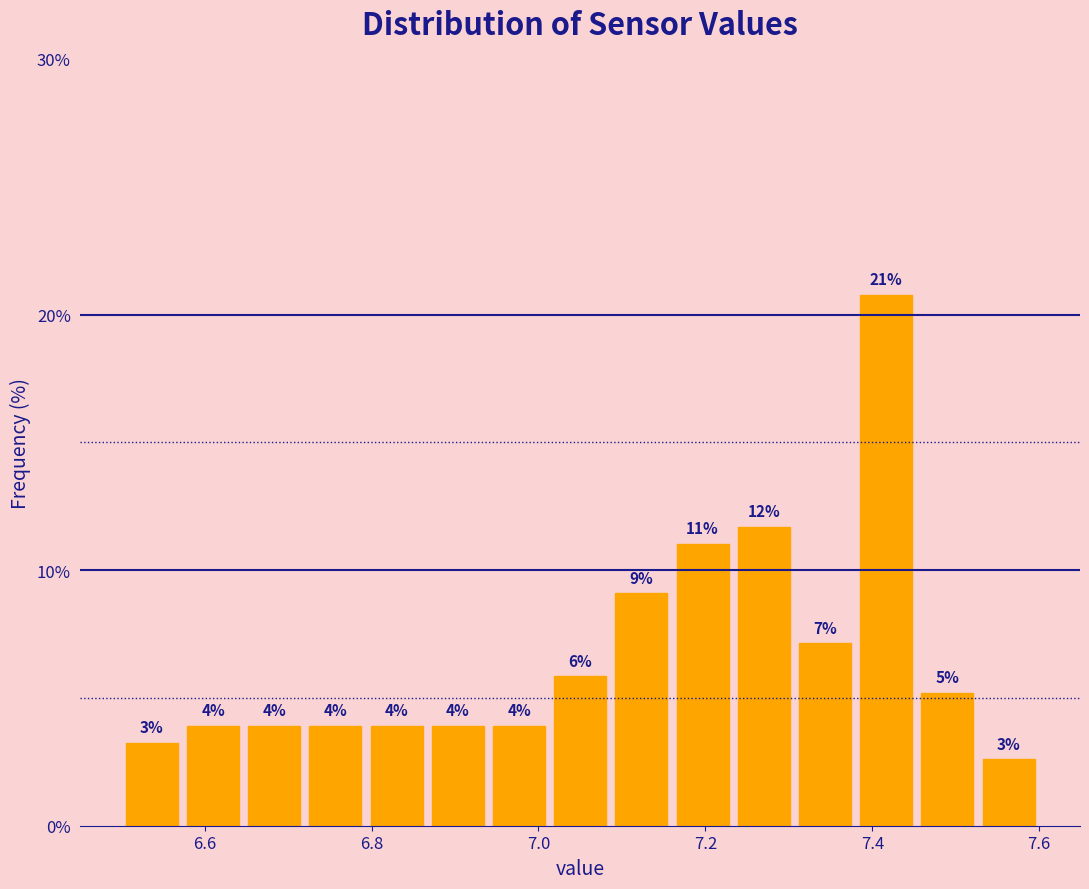

Around what value on the x-axis is the tallest bar? Give the approximate position of its centre, as read against the axis.

7.42